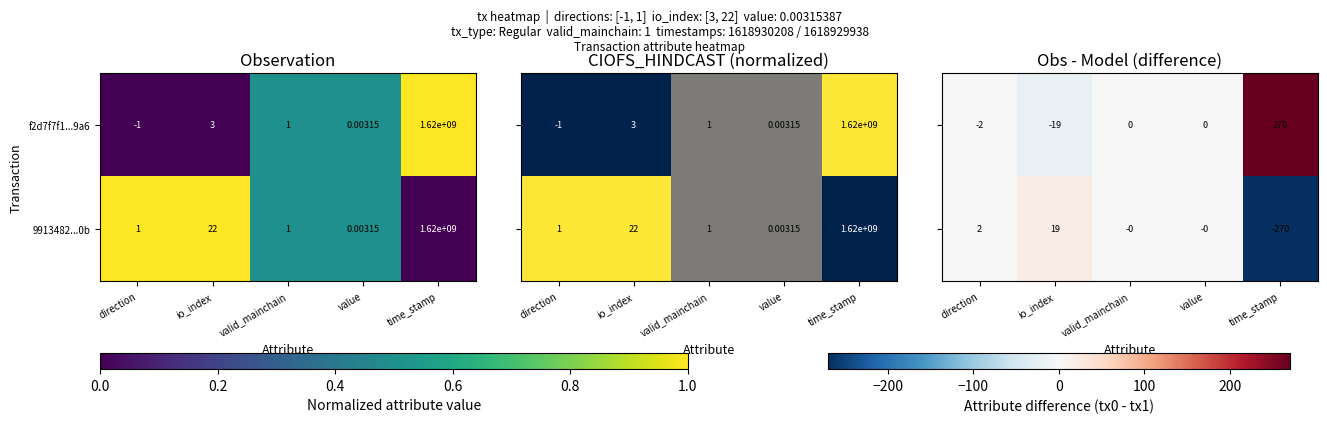

What is the minimum value shown in the chart?

-270